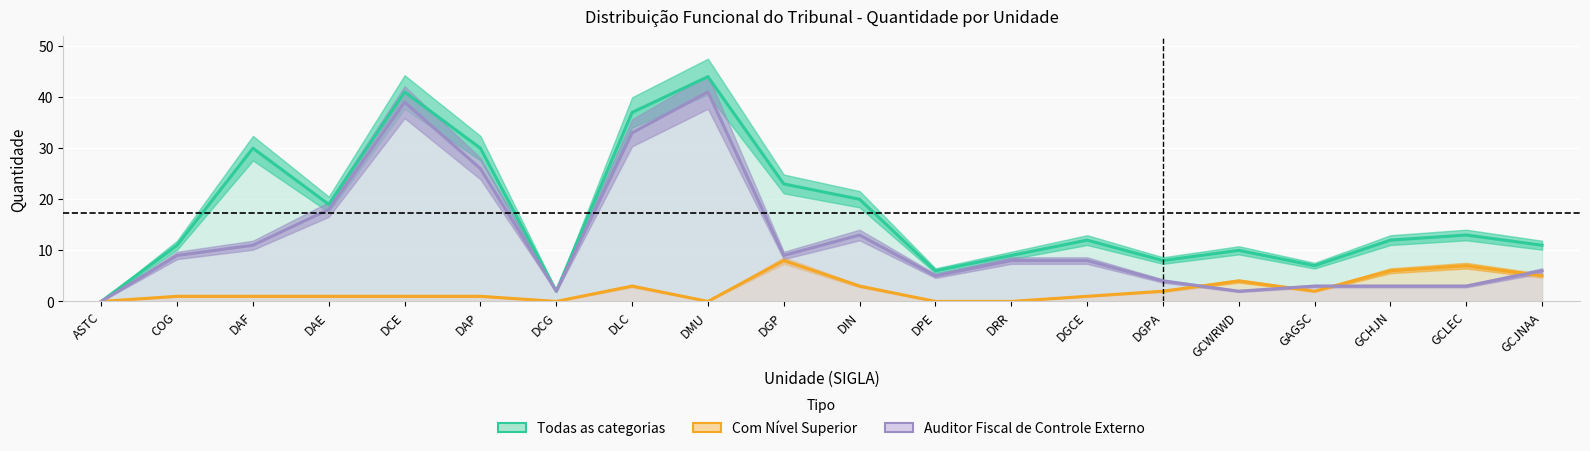

How many interior local peaks does the Com Nível Superior series have?

4